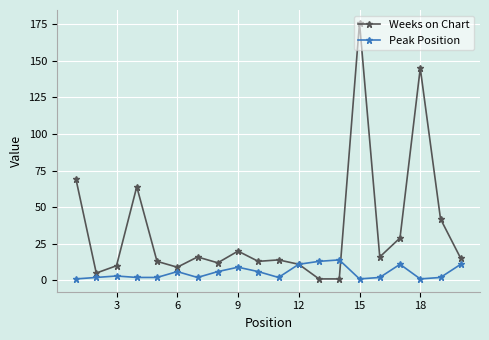

True or false: Peak Position and Weeks on Chart cross at least once.

True